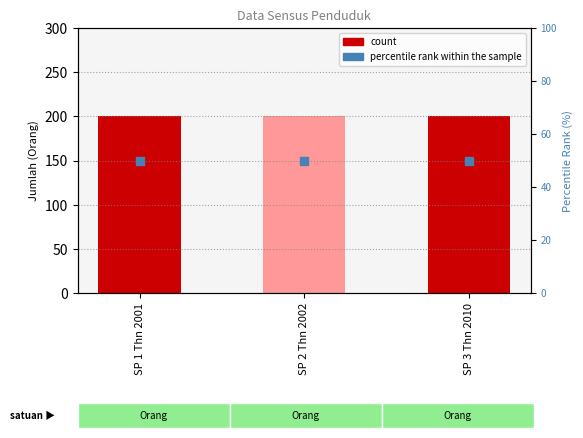

At how many categories does at least one series exceed 190?

3